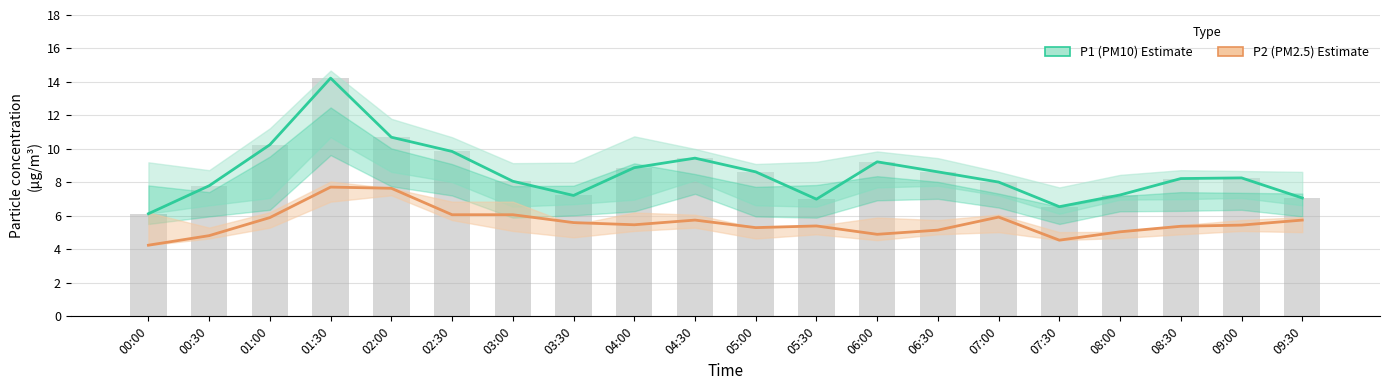

What is the maximum value shown in the chart?

14.2